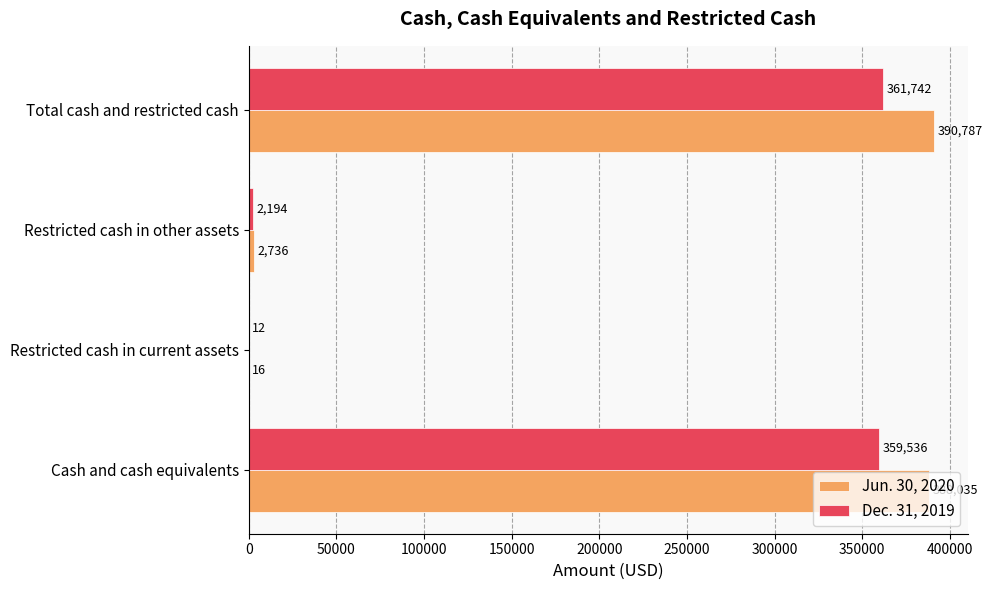

The value of Jun. 30, 2020 at Cash and cash equivalents is 388035. True or false?

True